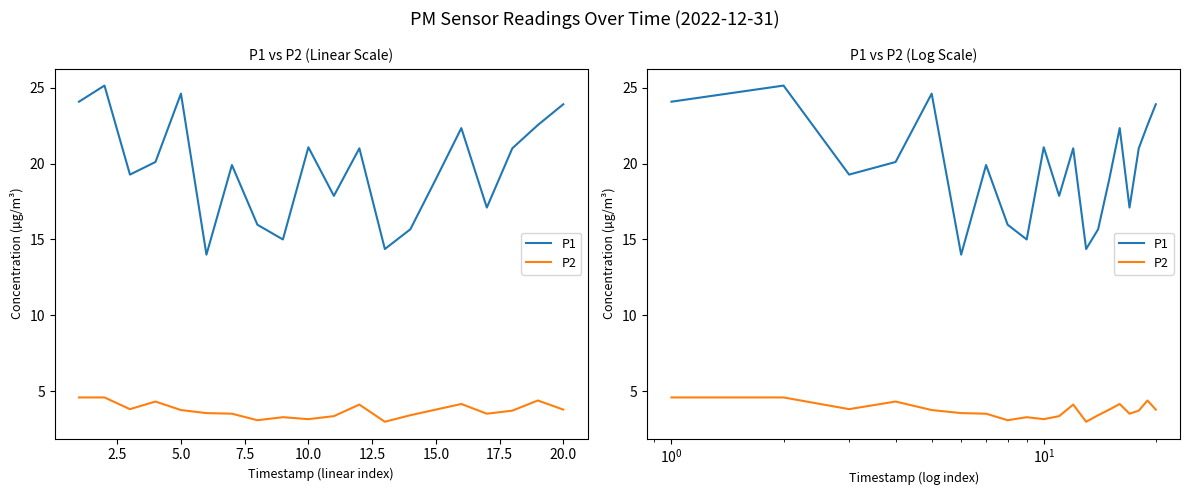

What is the sum of all P2 values?

75.2